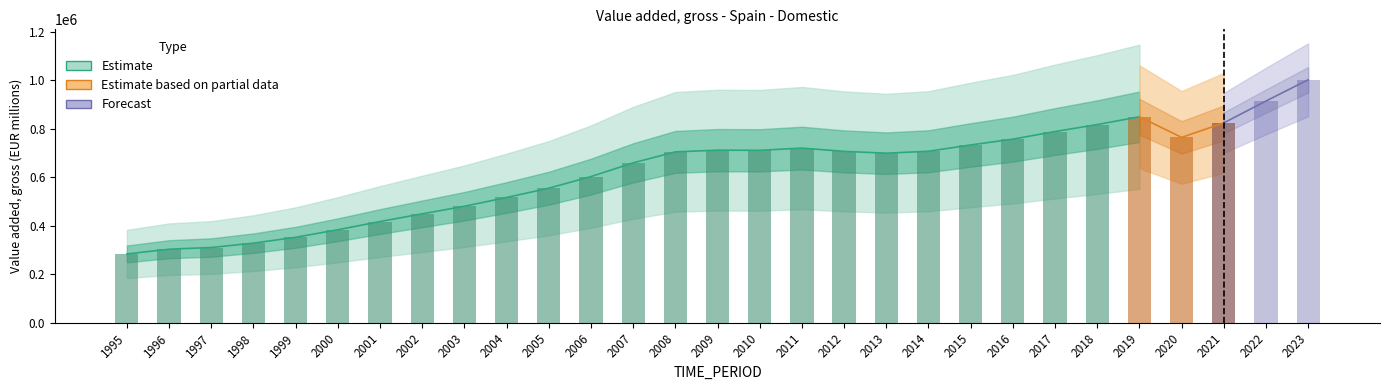

Approximately how many times larger is the value at 2018 compared to 2008?

1.2